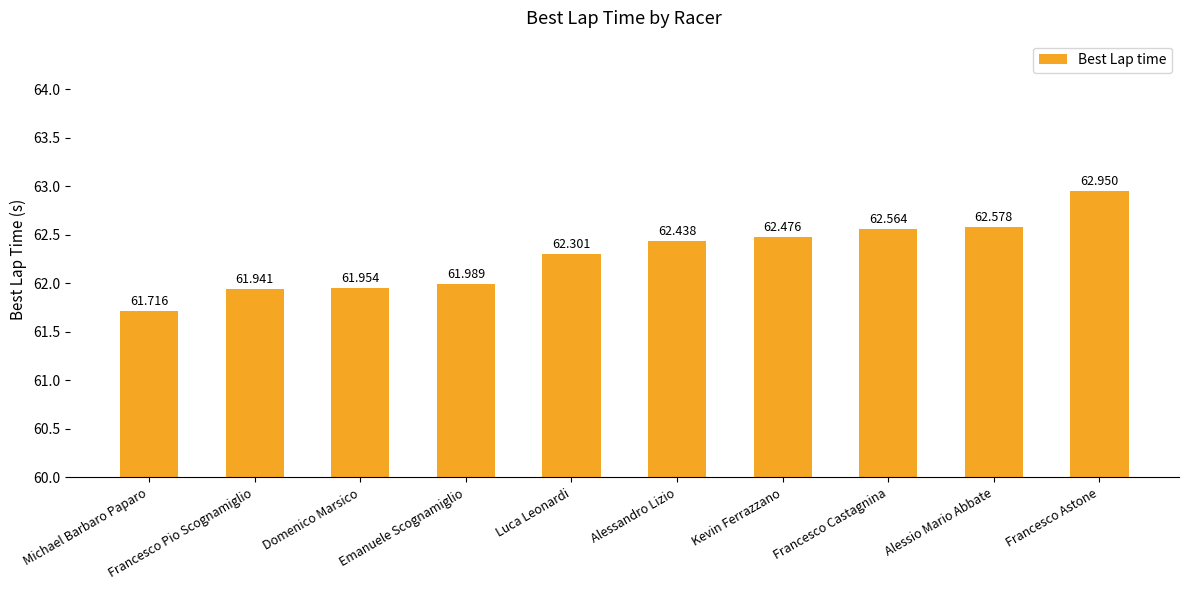

At which category does the chart reach its peak across all series?

Francesco Astone